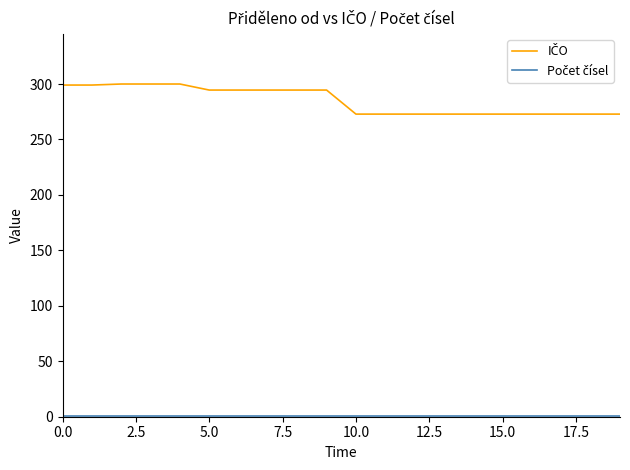

What is the greatest value displayed?

300.0